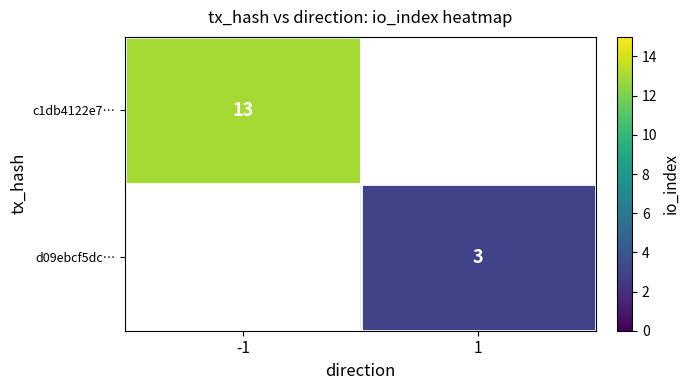

Is it true that c1db4122e7… equals 13 at -1?

True